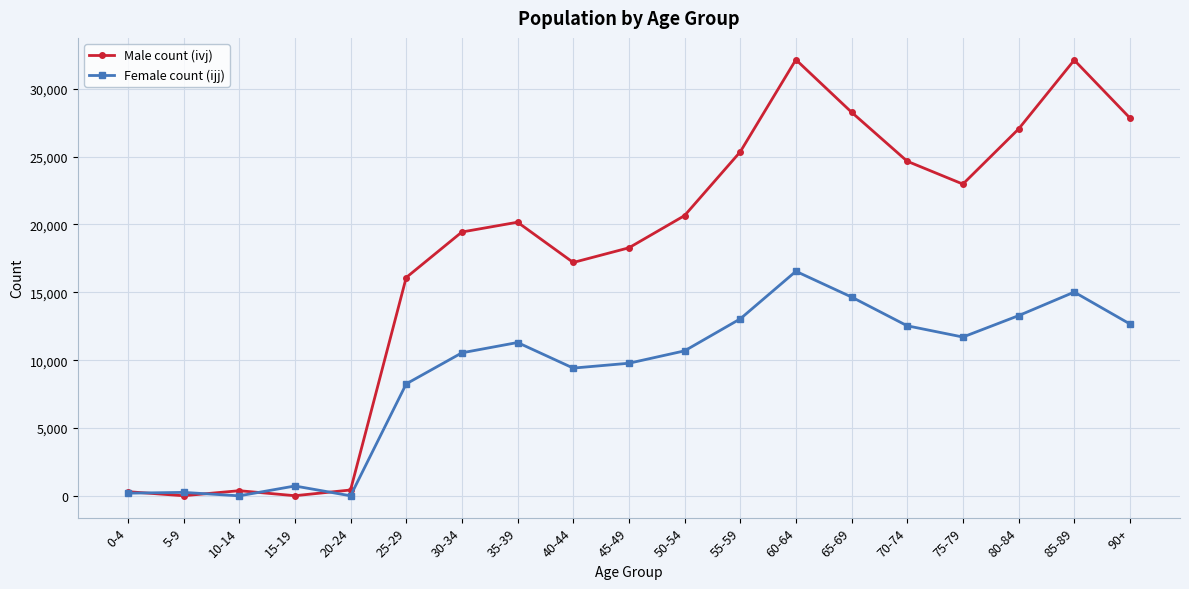

List the series in order of their peak value, lowest first.

Female count (ijj), Male count (ivj)